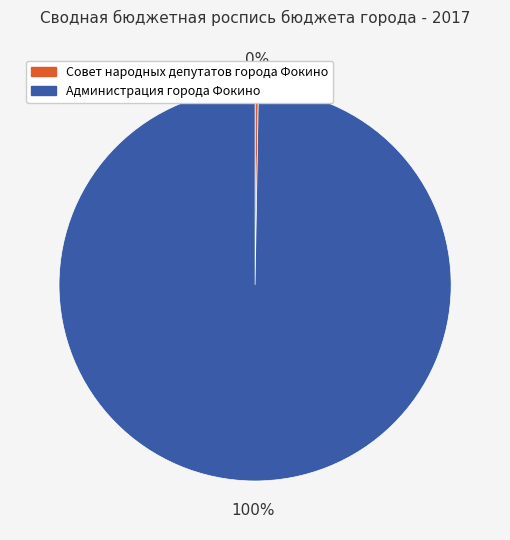

To the nearest percent, what portion does Администрация города Фокино represent?

100%